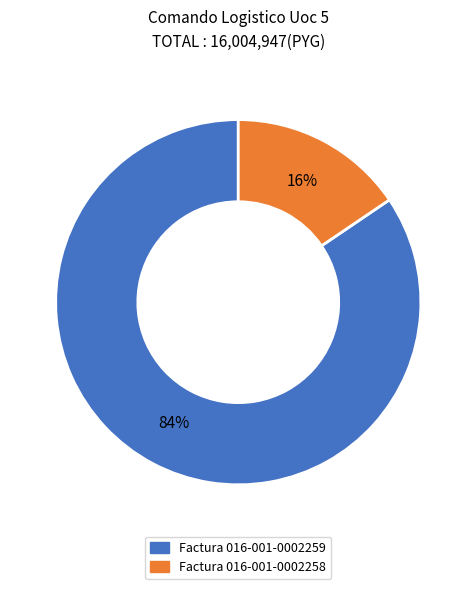

How many segments does this pie chart have?

2